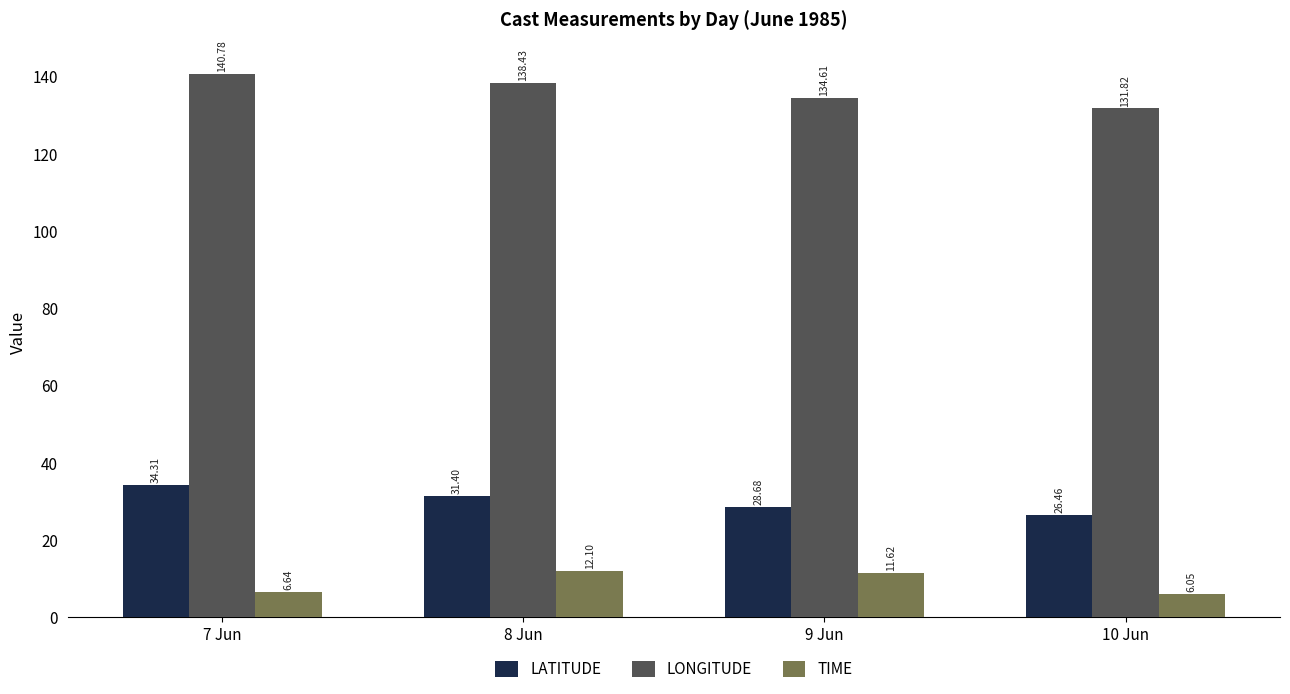

Which category has the lowest value across all series?

10 Jun